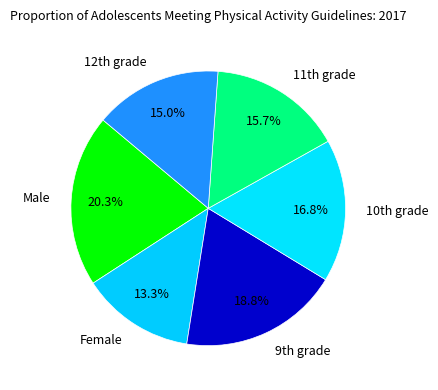

Which category has the smallest portion of the pie?

Female